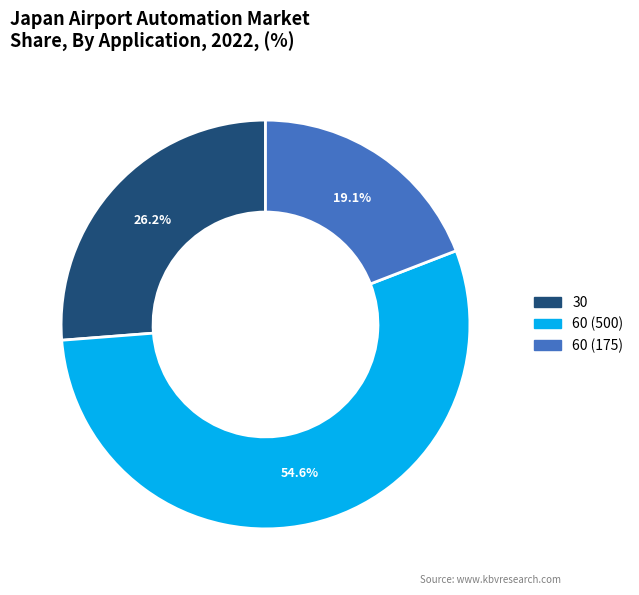

Which has a higher value, 60 (175) or 60 (500)?

60 (500)